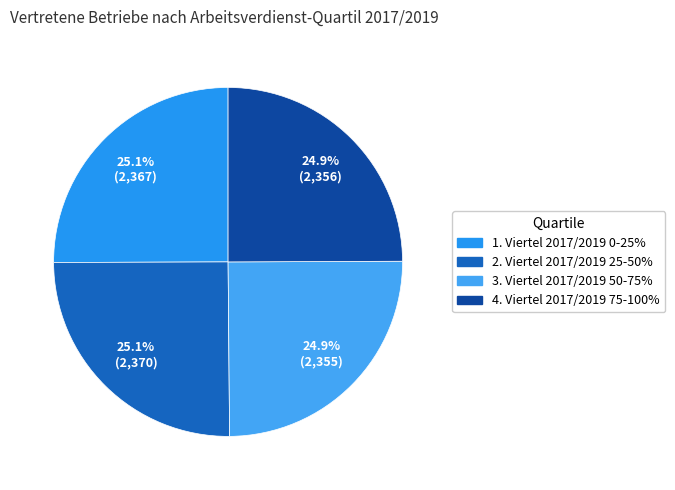

What percentage do 2. Viertel 2017/2019 25-50% and 1. Viertel 2017/2019 0-25% together represent?

50.1%